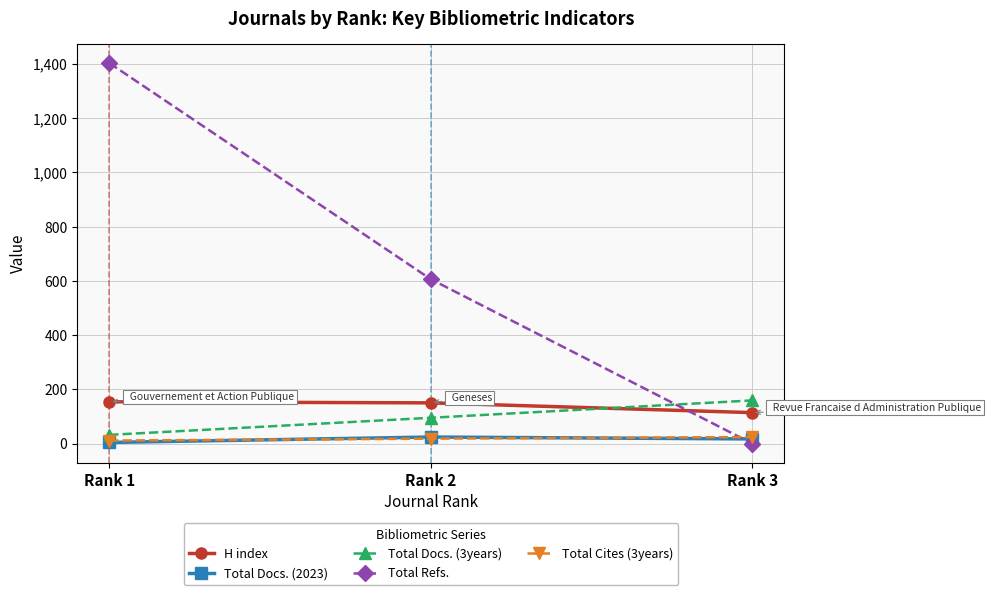

Which series changed the most between Rank 2 and Rank 3?

Total Refs.